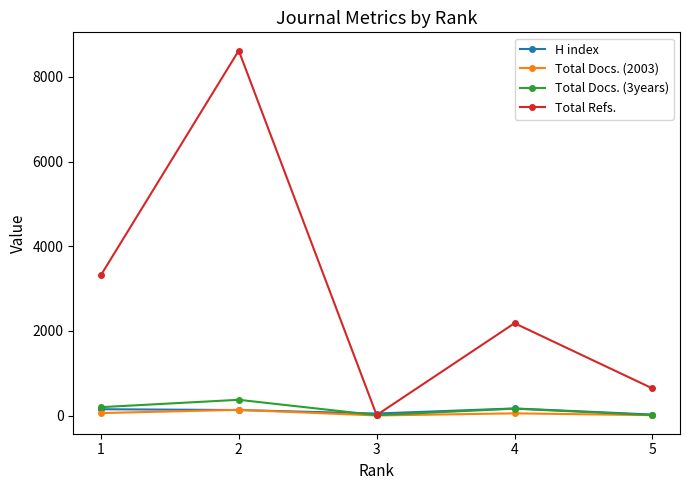

What is the greatest value displayed?

8619